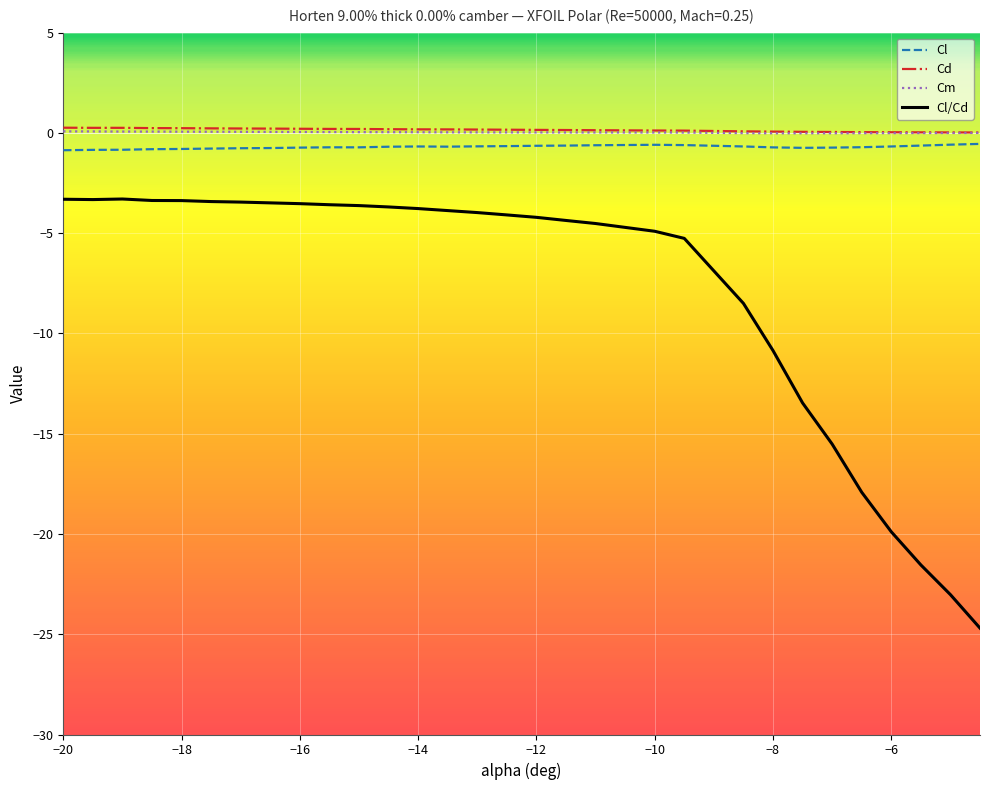

True or false: Cl and Cl/Cd cross at least once.

False